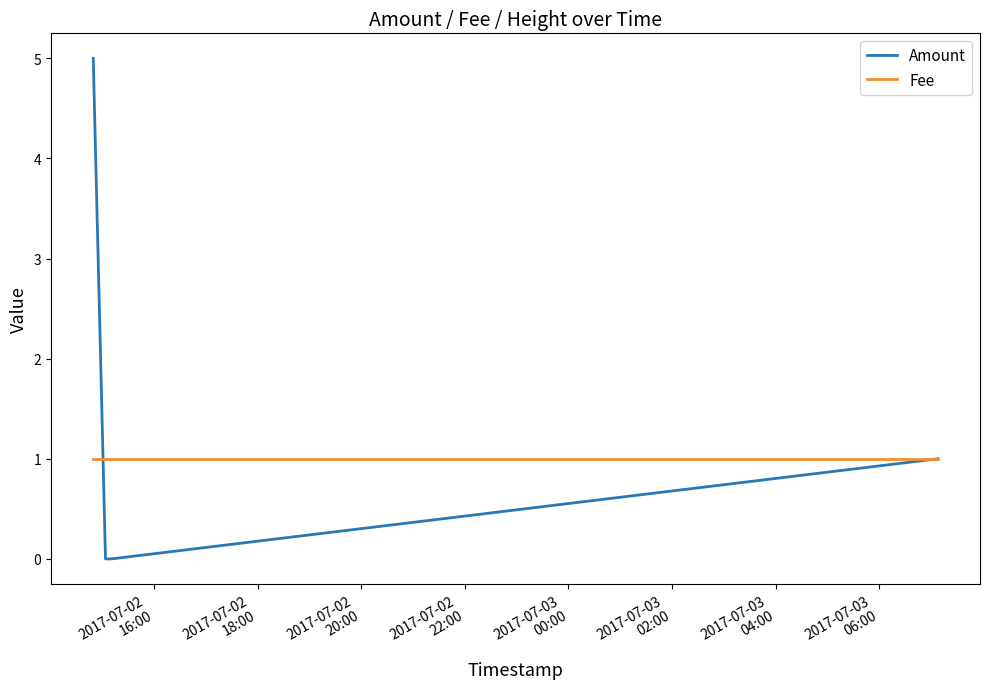

True or false: Amount has a value of -3 at 2017-07-02
22:00.

False